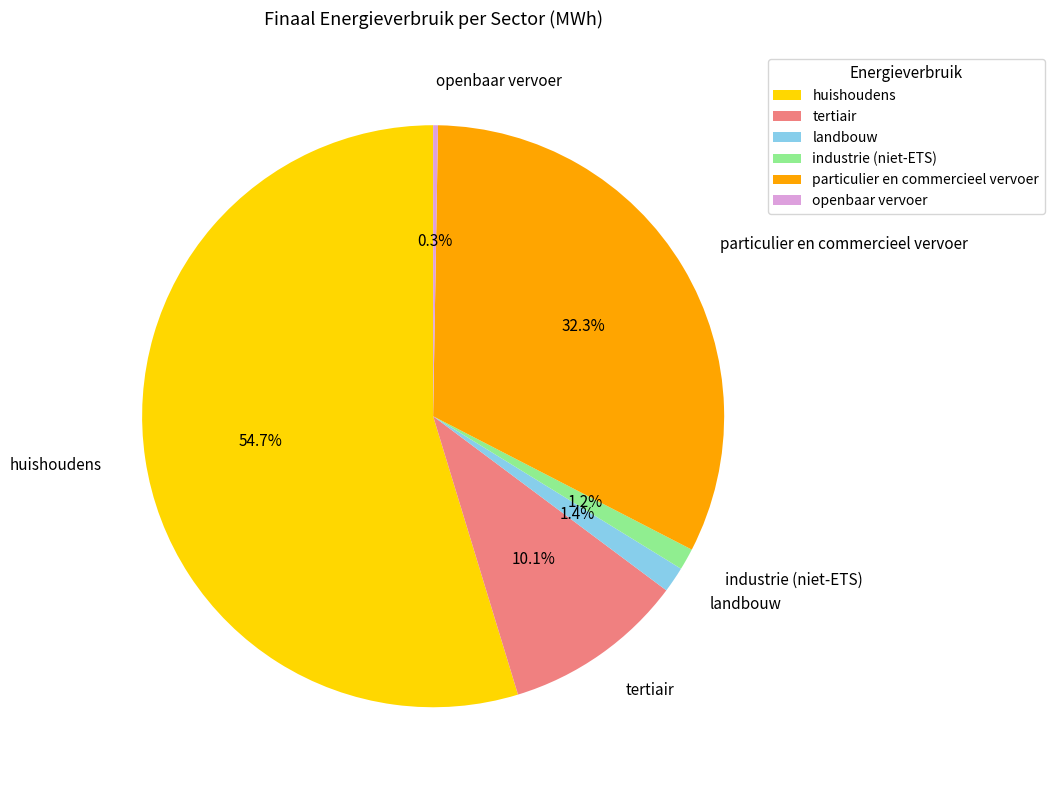

To the nearest percent, what is the difference between the largest and smallest slice percentages?

54%